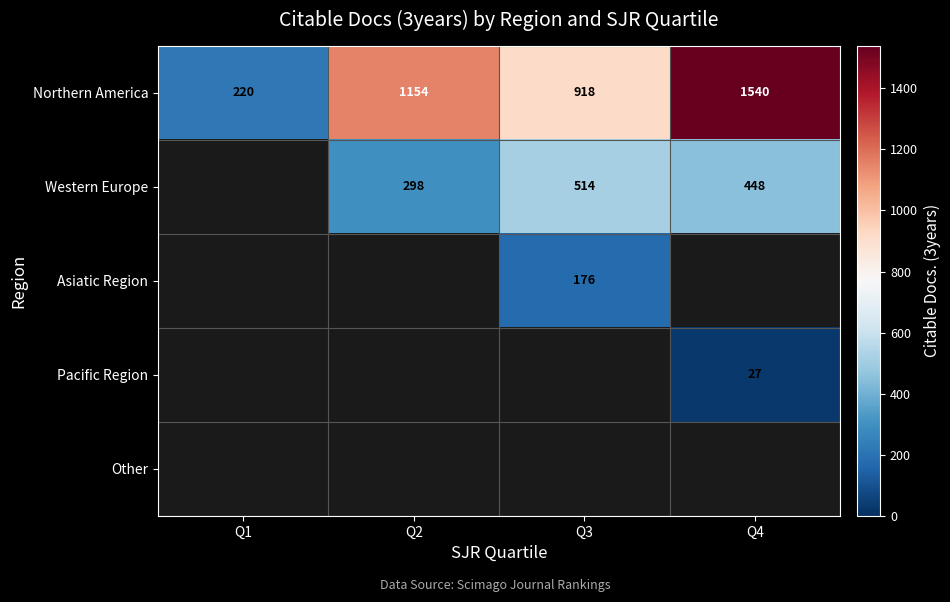

What is the difference between the Northern America values at Q2 and Q1?

934